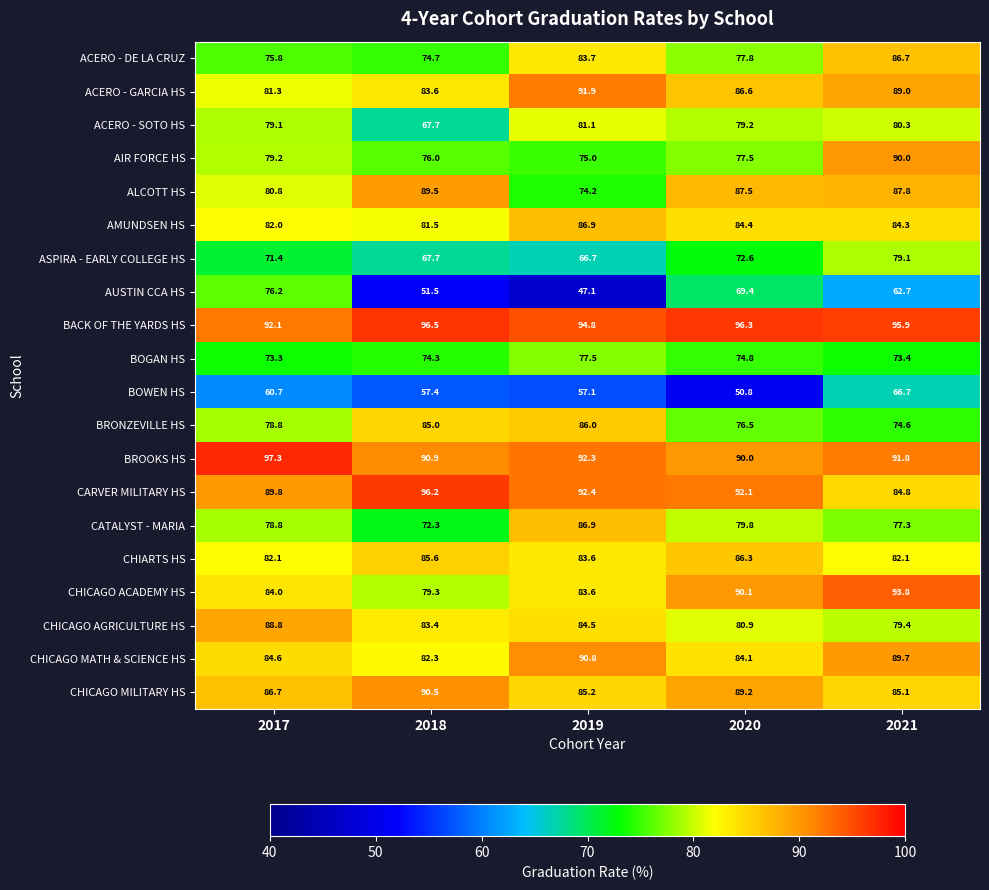

What is the spread (max minus min) of values at 2020?

45.5